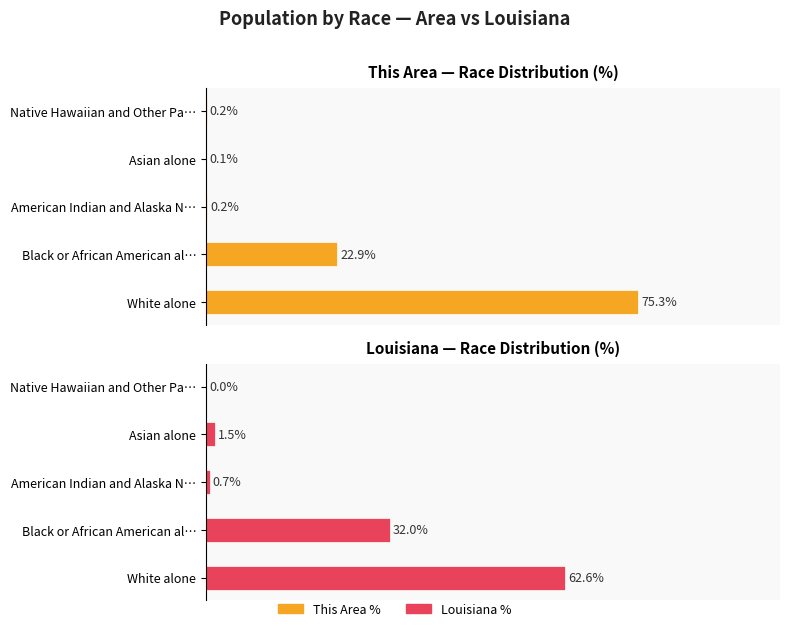

Rank the series by their maximum value, from lowest to highest.

Louisiana %, This Area %